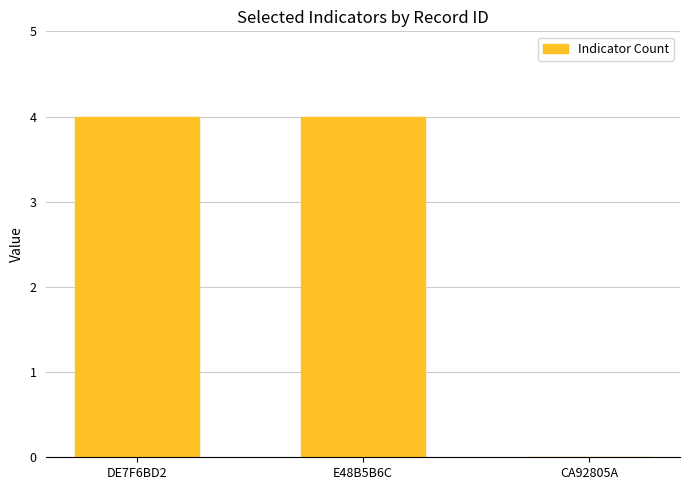

The value at E48B5B6C is 4. True or false?

True